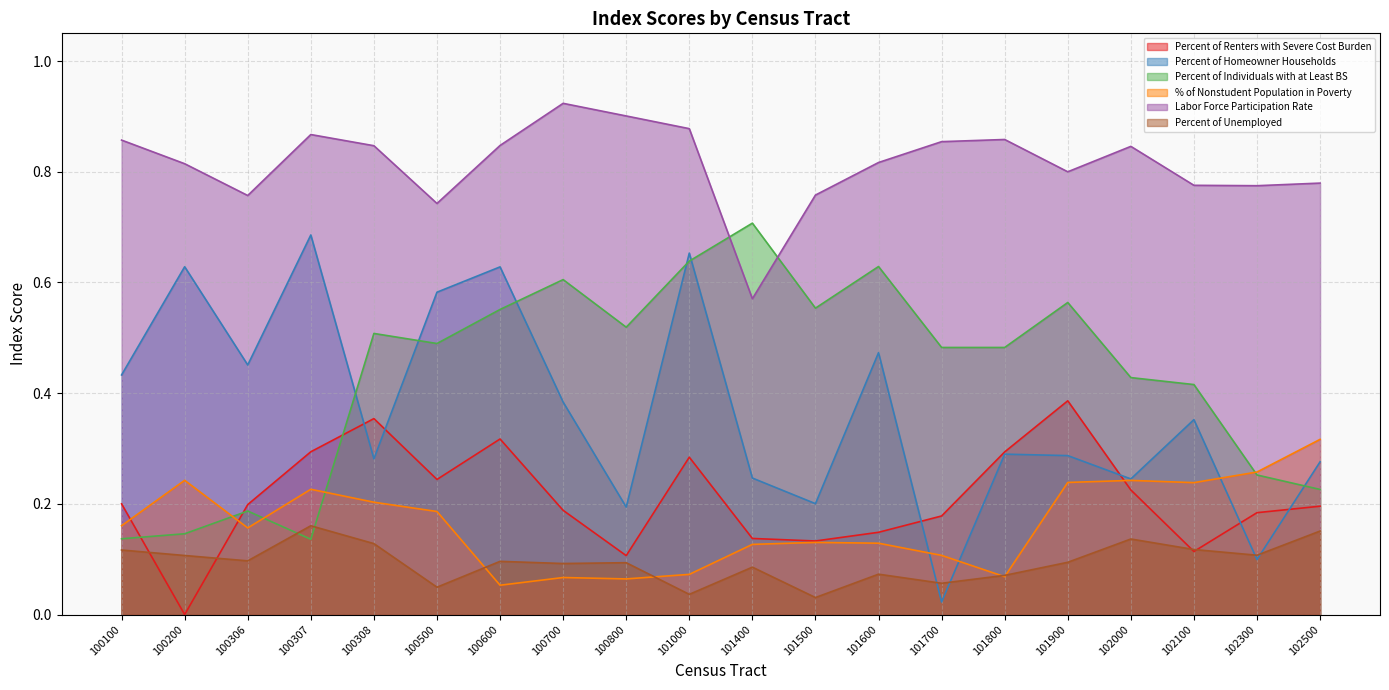

At how many categories does at least one series exceed 0?

20